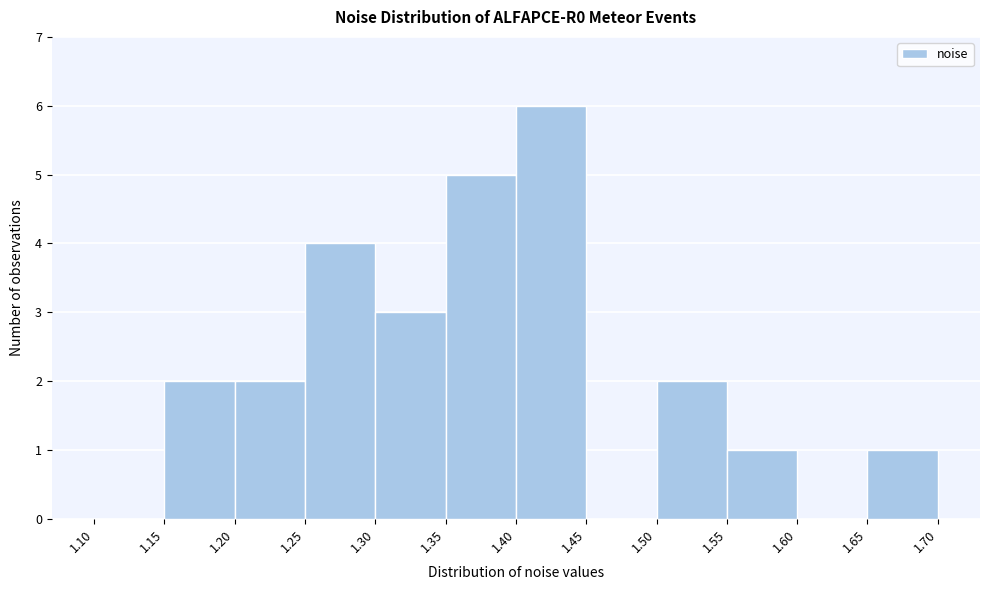

Reading left to right, list every bar in this chart as the range it spans on the x-axis followed by its height. The values are not printed on the chart, so give them approximately, as read against the axis.

1.10 to 1.15: 0
1.15 to 1.20: 2
1.20 to 1.25: 2
1.25 to 1.30: 4
1.30 to 1.35: 3
1.35 to 1.40: 5
1.40 to 1.45: 6
1.45 to 1.50: 0
1.50 to 1.55: 2
1.55 to 1.60: 1
1.60 to 1.65: 0
1.65 to 1.70: 1